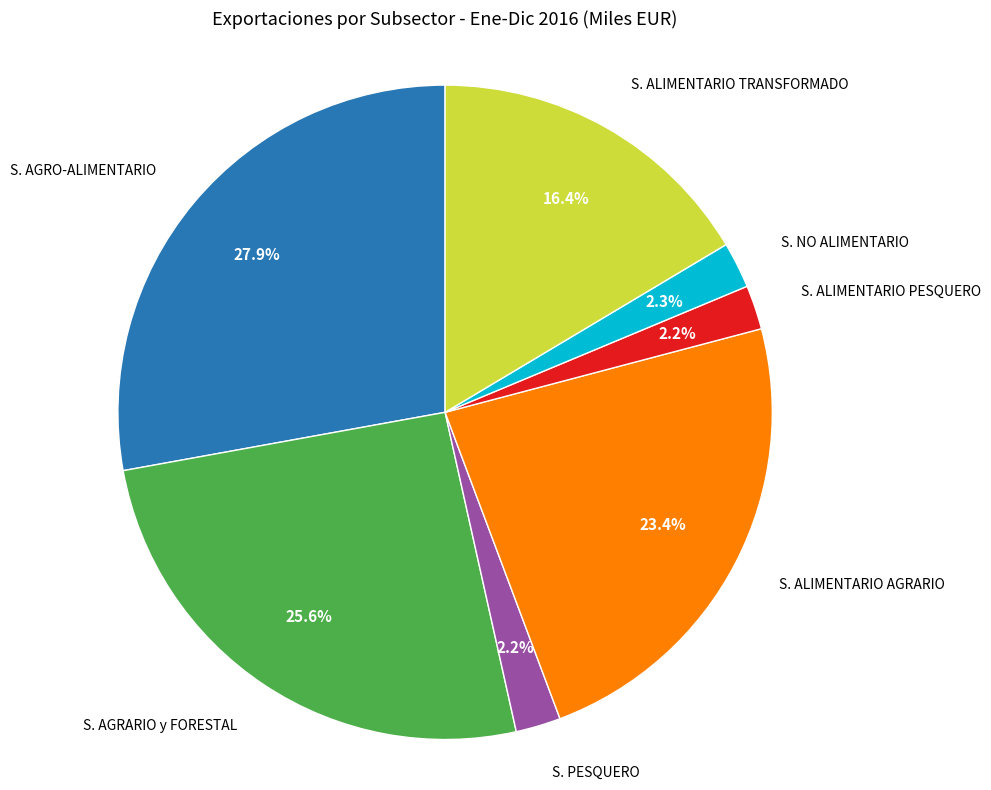

Count the number of slices in the pie.

7